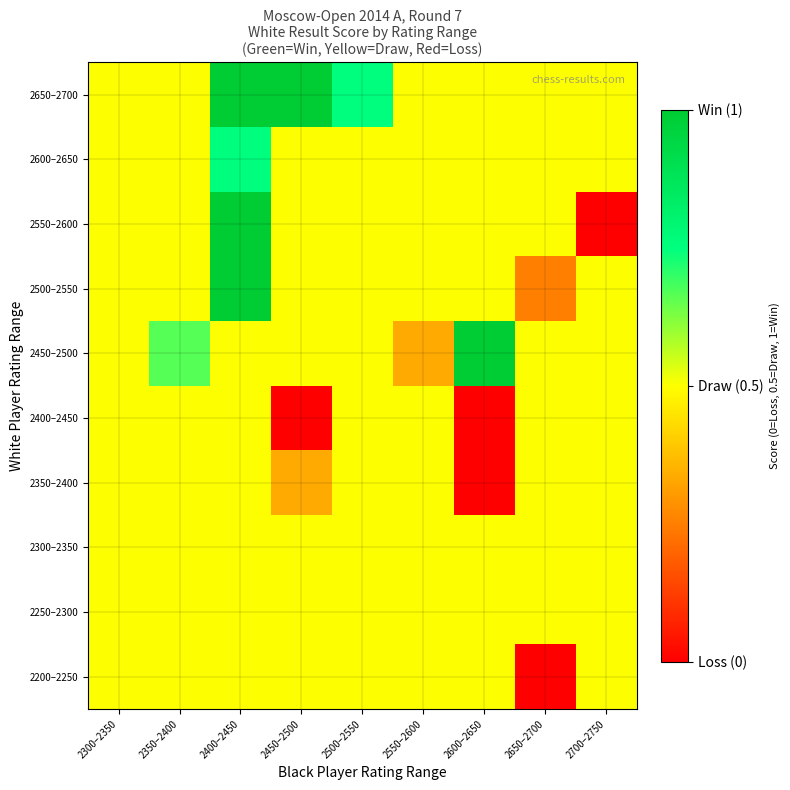

Reading right to left, extract all data points from this chart.

2200–2250: 2700–2750=0.5	2650–2700=0.0	2600–2650=0.5	2550–2600=0.5	2500–2550=0.5	2450–2500=0.5	2400–2450=0.5	2350–2400=0.5	2300–2350=0.5
2250–2300: 2700–2750=0.5	2650–2700=0.5	2600–2650=0.5	2550–2600=0.5	2500–2550=0.5	2450–2500=0.5	2400–2450=0.5	2350–2400=0.5	2300–2350=0.5
2300–2350: 2700–2750=0.5	2650–2700=0.5	2600–2650=0.5	2550–2600=0.5	2500–2550=0.5	2450–2500=0.5	2400–2450=0.5	2350–2400=0.5	2300–2350=0.5
2350–2400: 2700–2750=0.5	2650–2700=0.5	2600–2650=0.0	2550–2600=0.5	2500–2550=0.5	2450–2500=0.3	2400–2450=0.5	2350–2400=0.5	2300–2350=0.5
2400–2450: 2700–2750=0.5	2650–2700=0.5	2600–2650=0.0	2550–2600=0.5	2500–2550=0.5	2450–2500=0.0	2400–2450=0.5	2350–2400=0.5	2300–2350=0.5
2450–2500: 2700–2750=0.5	2650–2700=0.5	2600–2650=1.0	2550–2600=0.3	2500–2550=0.5	2450–2500=0.5	2400–2450=0.5	2350–2400=0.7	2300–2350=0.5
2500–2550: 2700–2750=0.5	2650–2700=0.2	2600–2650=0.5	2550–2600=0.5	2500–2550=0.5	2450–2500=0.5	2400–2450=1.0	2350–2400=0.5	2300–2350=0.5
2550–2600: 2700–2750=0.0	2650–2700=0.5	2600–2650=0.5	2550–2600=0.5	2500–2550=0.5	2450–2500=0.5	2400–2450=1.0	2350–2400=0.5	2300–2350=0.5
2600–2650: 2700–2750=0.5	2650–2700=0.5	2600–2650=0.5	2550–2600=0.5	2500–2550=0.5	2450–2500=0.5	2400–2450=0.8	2350–2400=0.5	2300–2350=0.5
2650–2700: 2700–2750=0.5	2650–2700=0.5	2600–2650=0.5	2550–2600=0.5	2500–2550=0.8	2450–2500=1.0	2400–2450=1.0	2350–2400=0.5	2300–2350=0.5